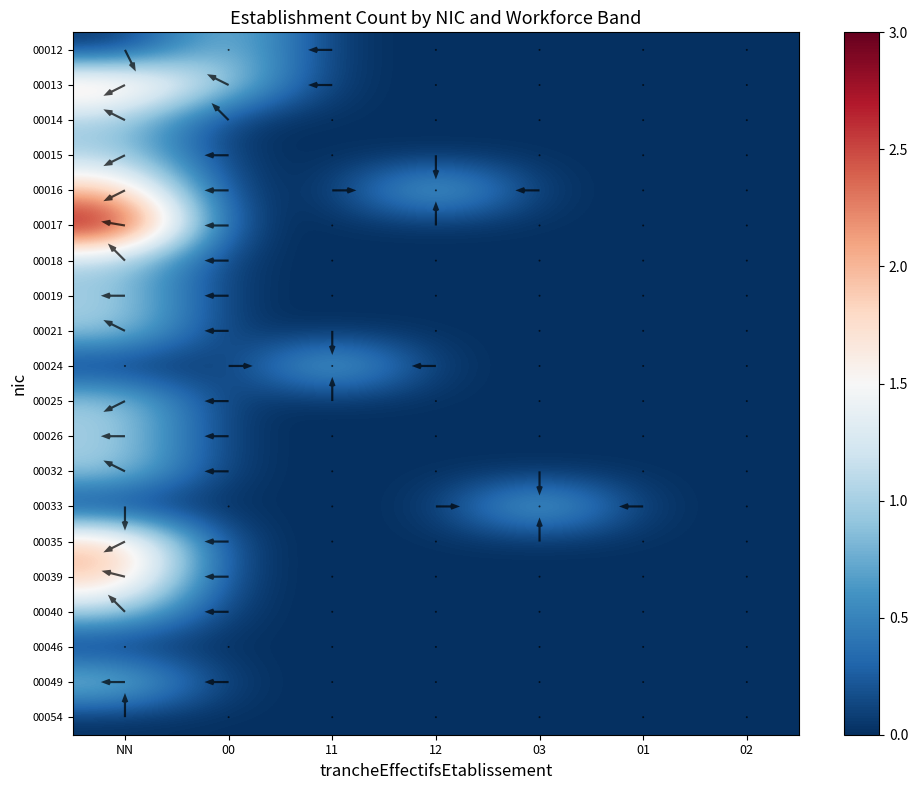

What is the total value across all series at 03?

1